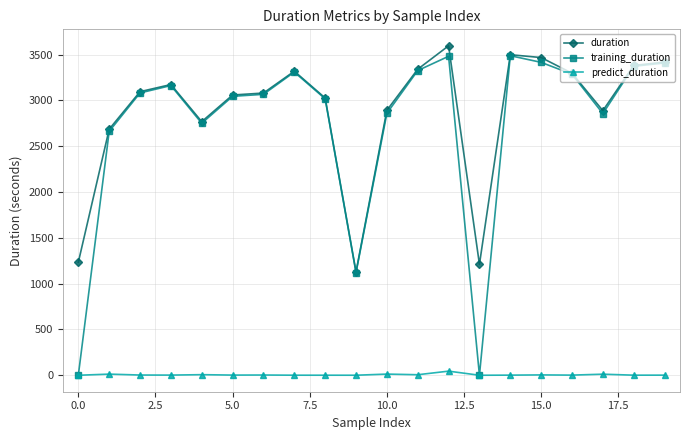

What is the greatest value displayed?

3597.1